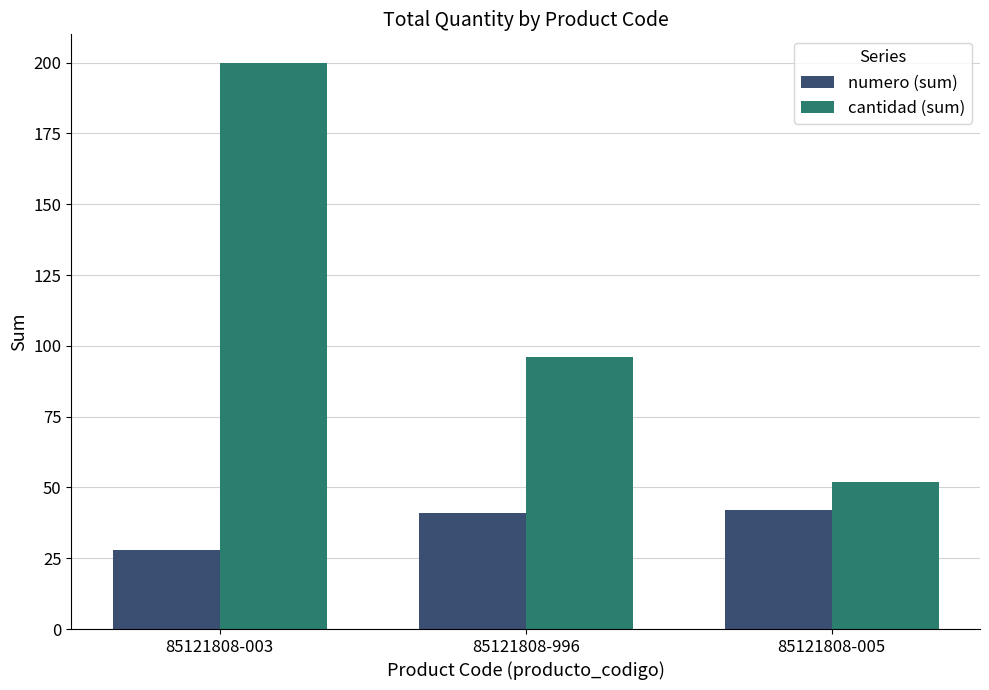

The value of cantidad (sum) at 85121808-005 is 89. True or false?

False